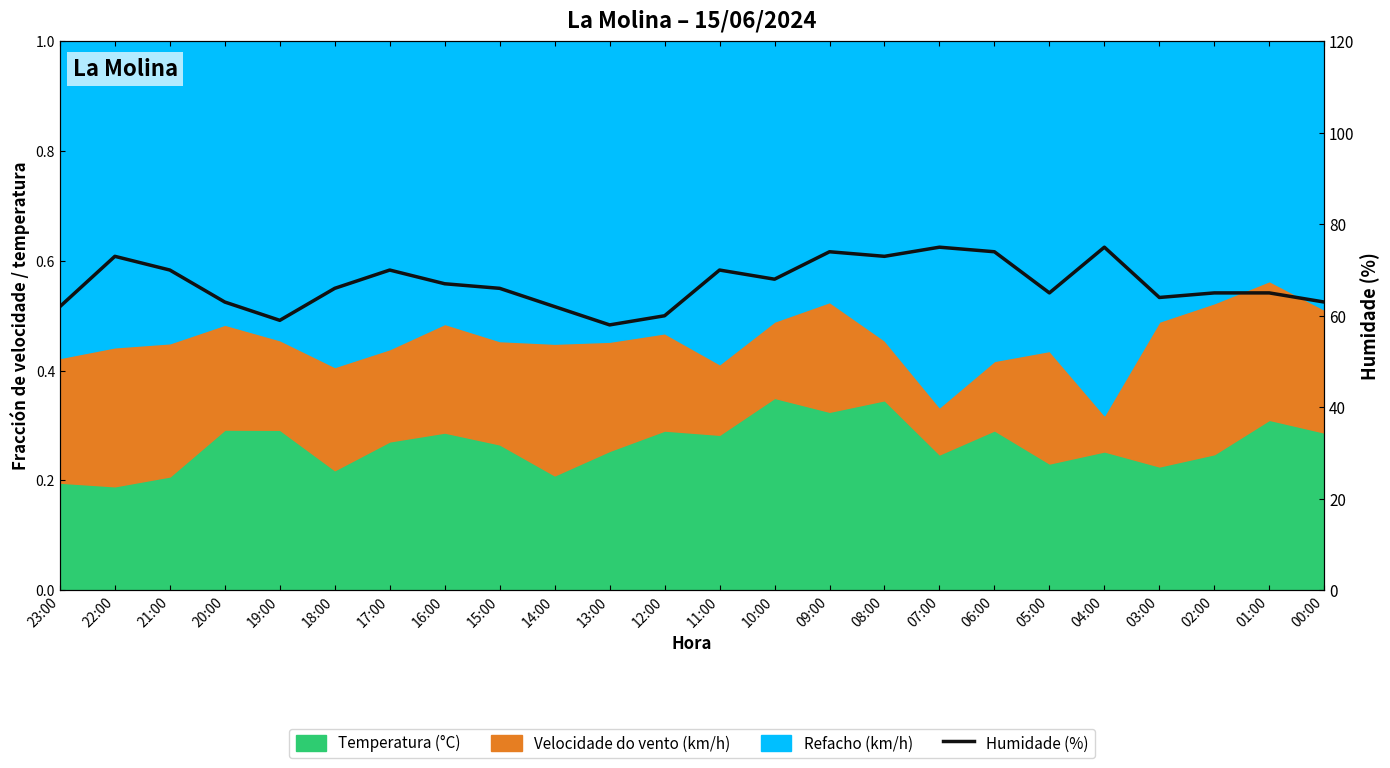

Reading right to left, extract all data points from this chart.

00:00=63	01:00=65	02:00=65	03:00=64	04:00=75	05:00=65	06:00=74	07:00=75	08:00=73	09:00=74	10:00=68	11:00=70	12:00=60	13:00=58	14:00=62	15:00=66	16:00=67	17:00=70	18:00=66	19:00=59	20:00=63	21:00=70	22:00=73	23:00=62